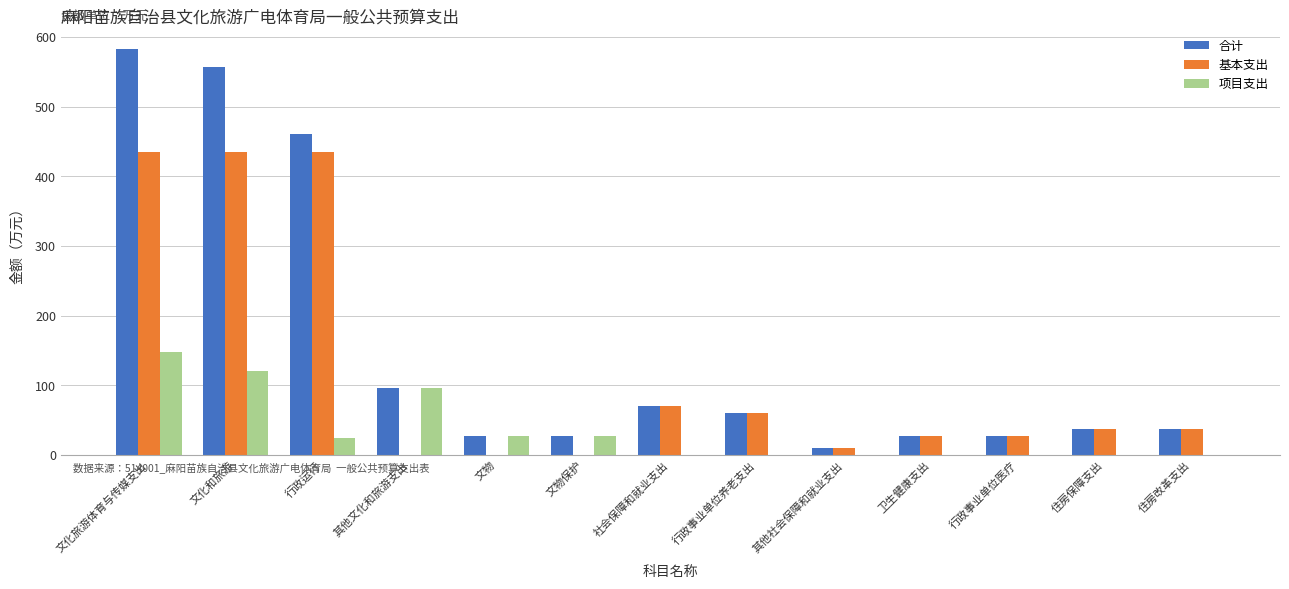

Is it true that 合计 equals 56.1 at 住房改革支出?

False